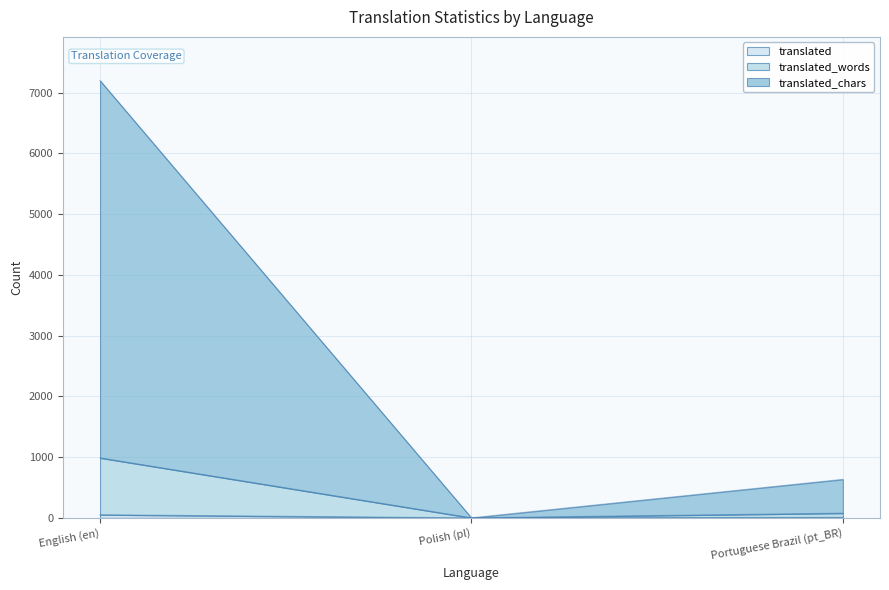

How many series are shown in this chart?

3